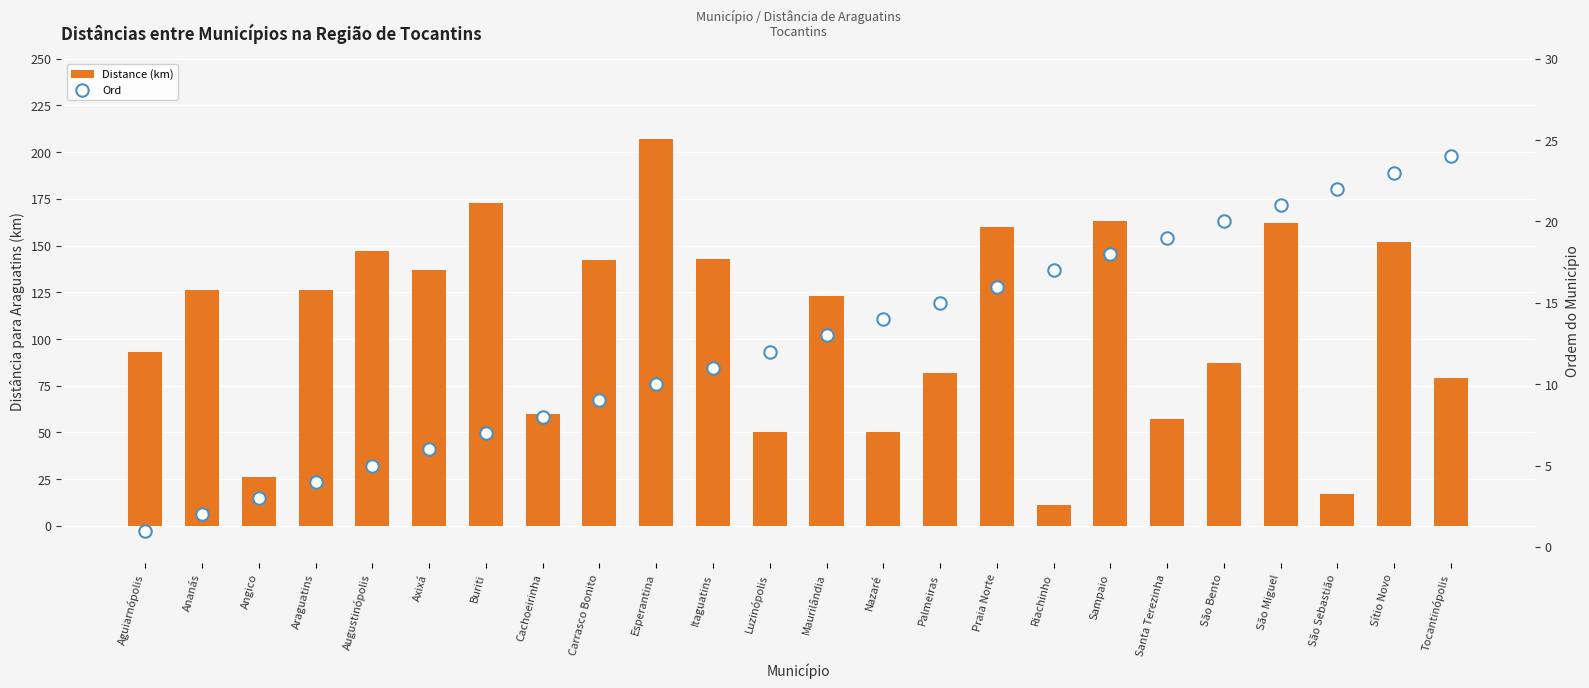

Which series has the largest total across all categories?

Distance (km)